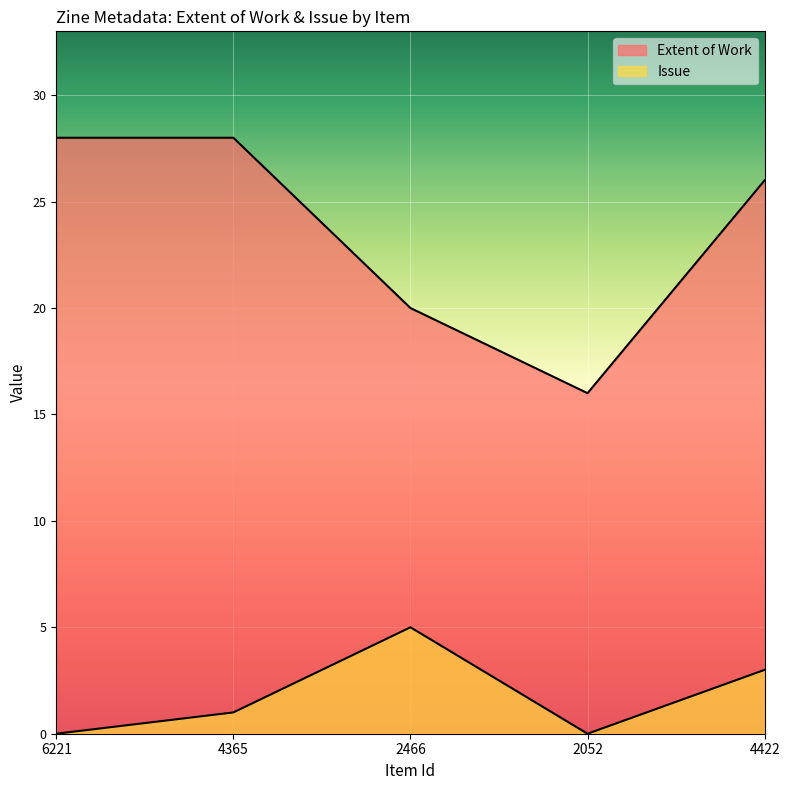

What is the sum of the Extent of Work values at 4422 and 6221?

54